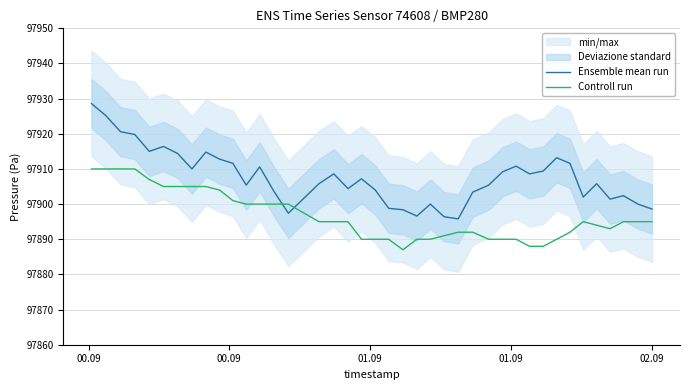

What is the sum of all Ensemble mean run values?

3916304.0